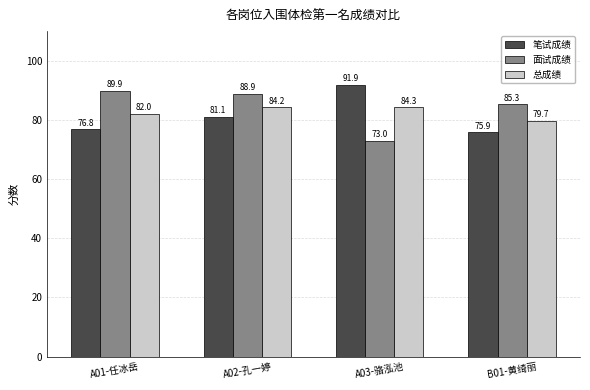

At which label does 面试成绩 first exceed 88?

A01-任冰岳